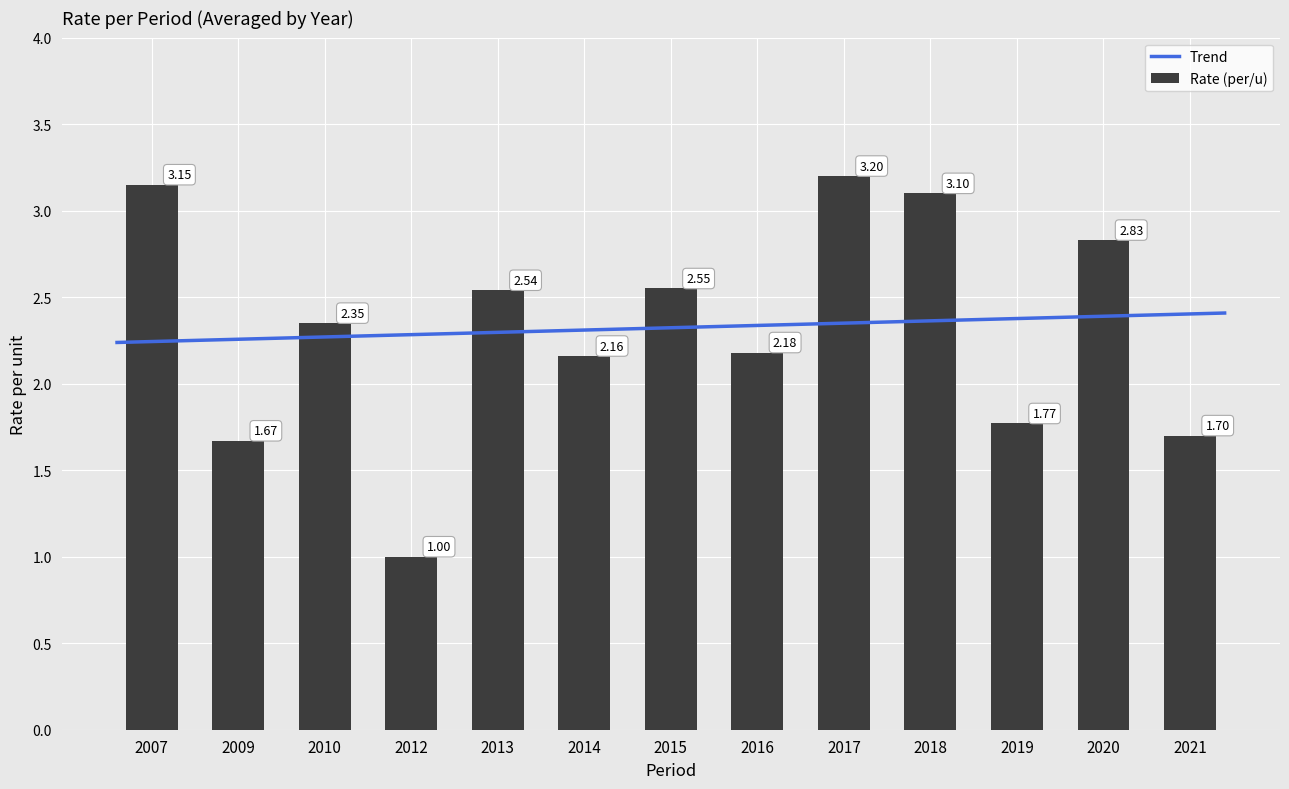

Where does the data first go above 2?

2007